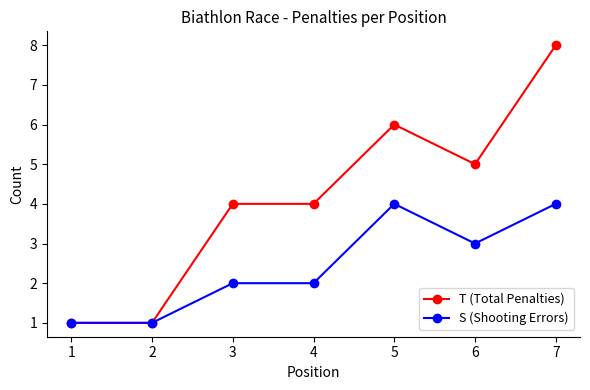

Is the value of T (Total Penalties) at 3 greater than the value of S (Shooting Errors) at 3?

Yes